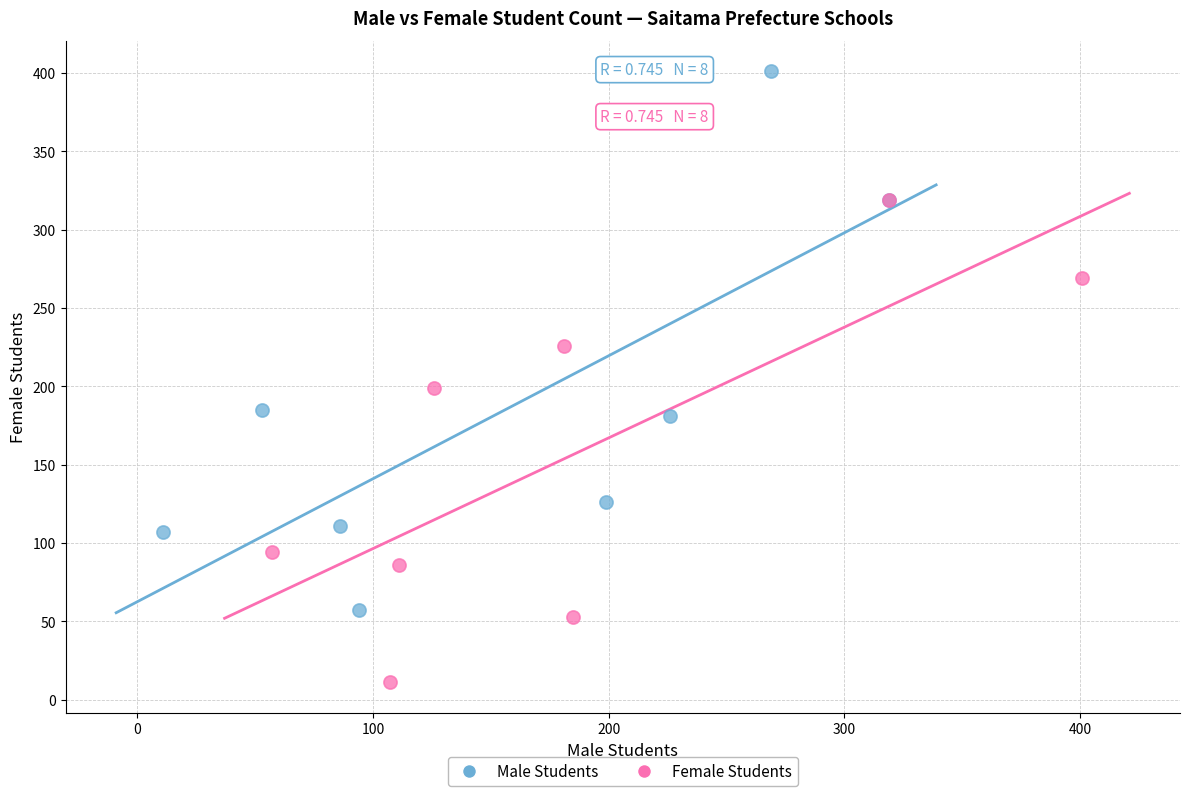

Which series contains the highest Y value?

Male Students